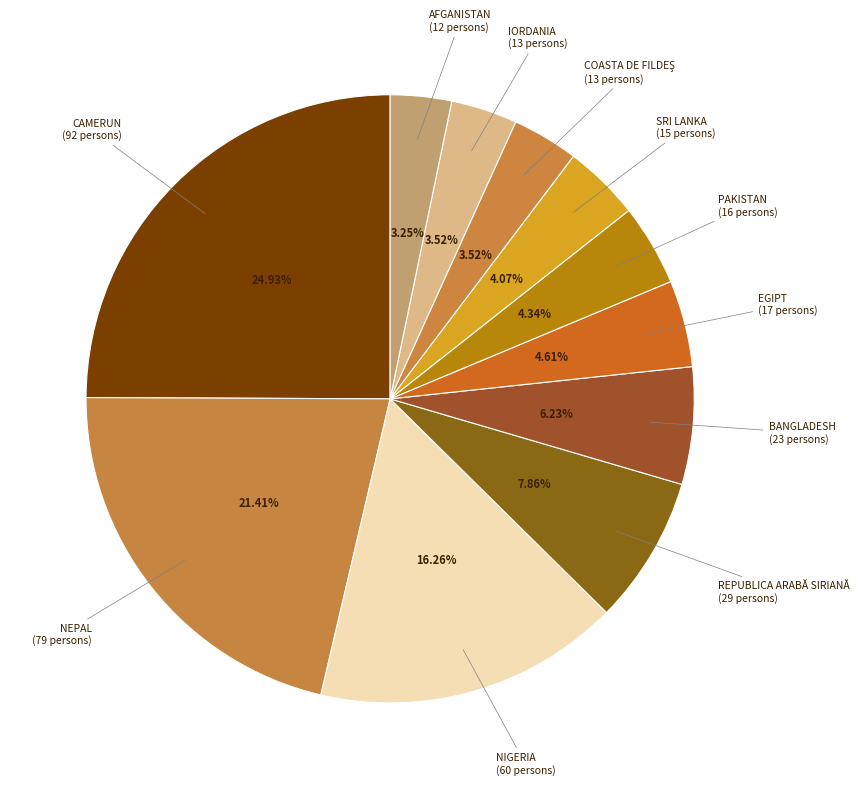

How many slices are in this pie chart?

11